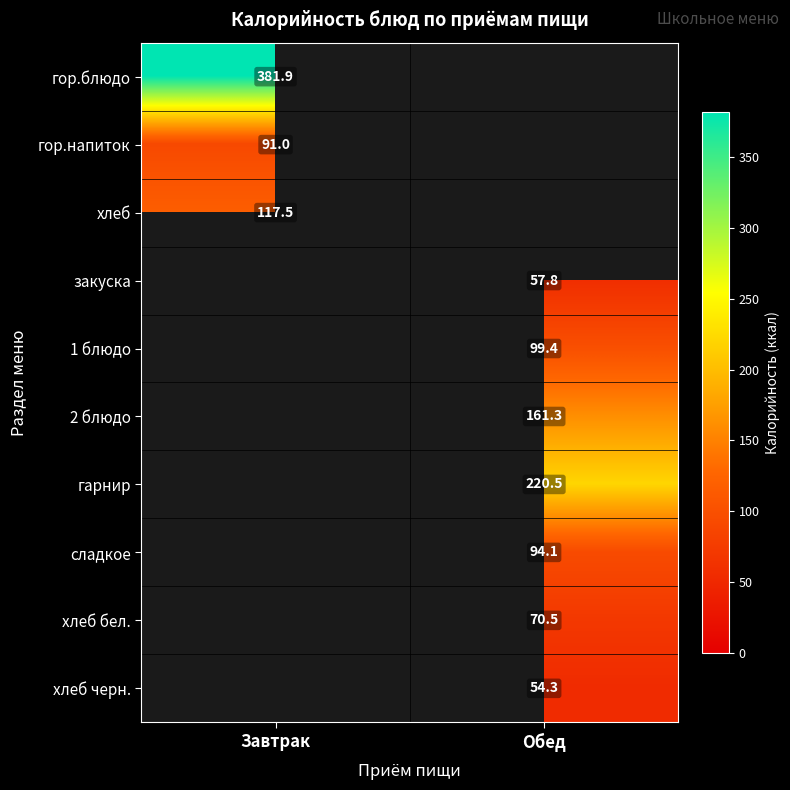

At how many categories does at least one series exceed 279?

1